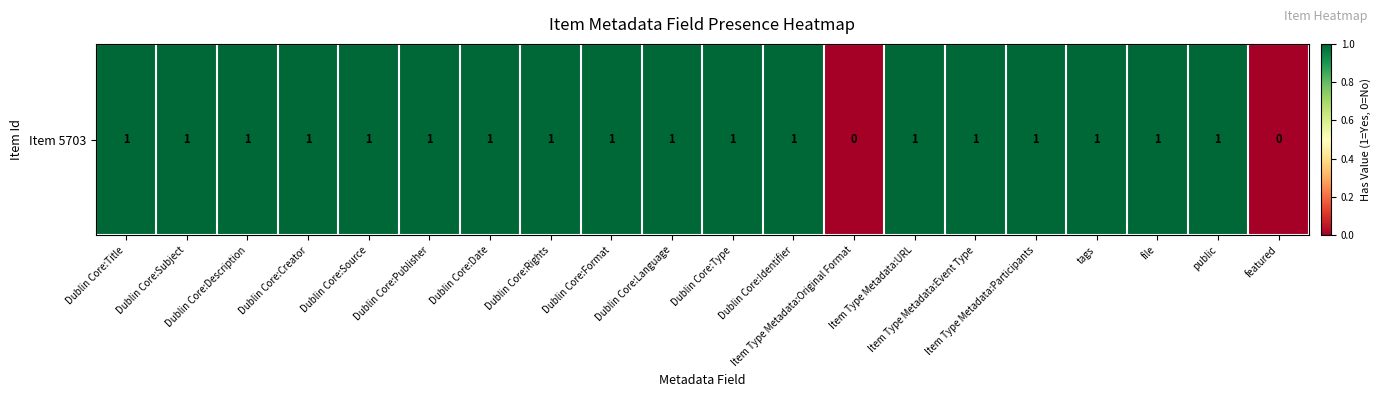

What is the maximum value shown in the chart?

1